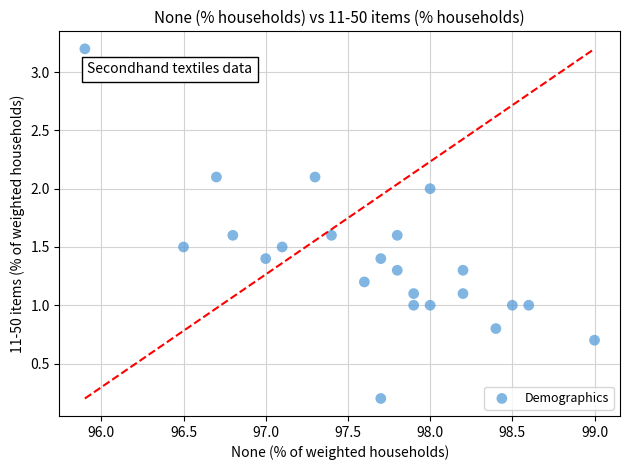

What is the range of Y values (max minus min)?

3.0